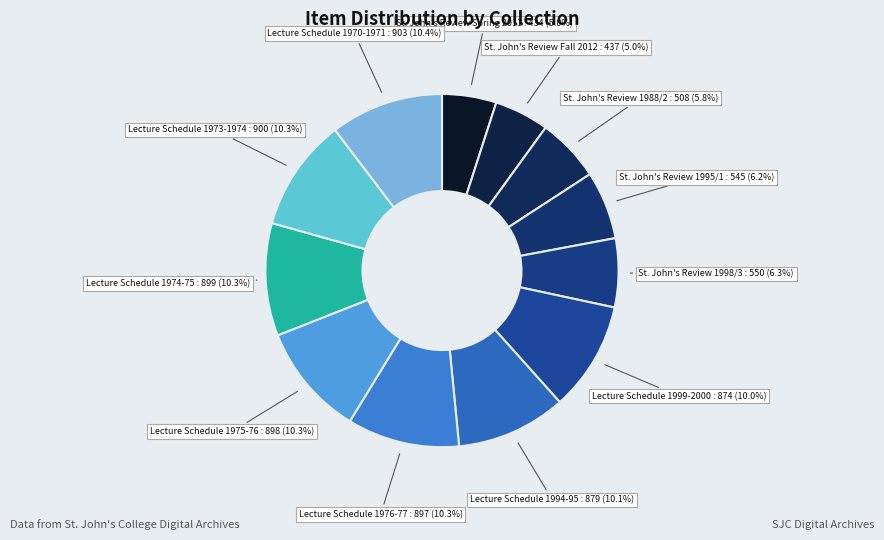

How many segments does this pie chart have?

12